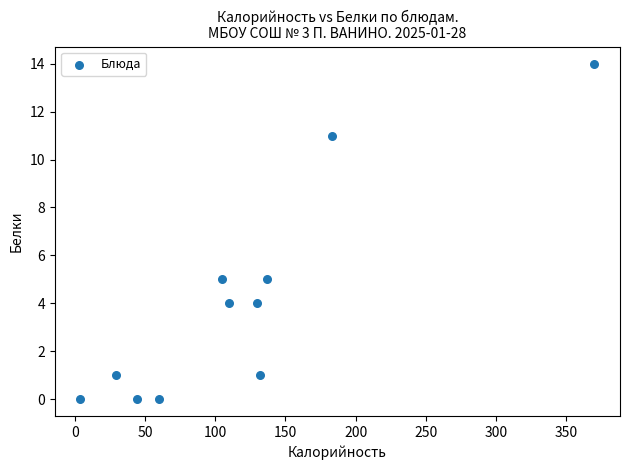

What is the average X value?

119